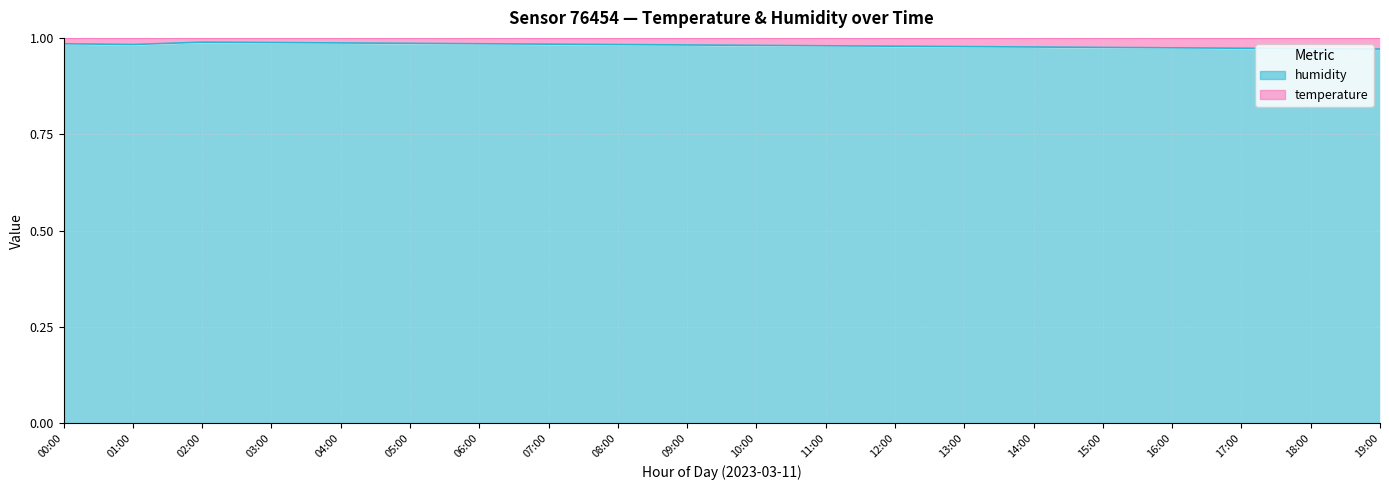

At which label is the value closest to 0?

19:00